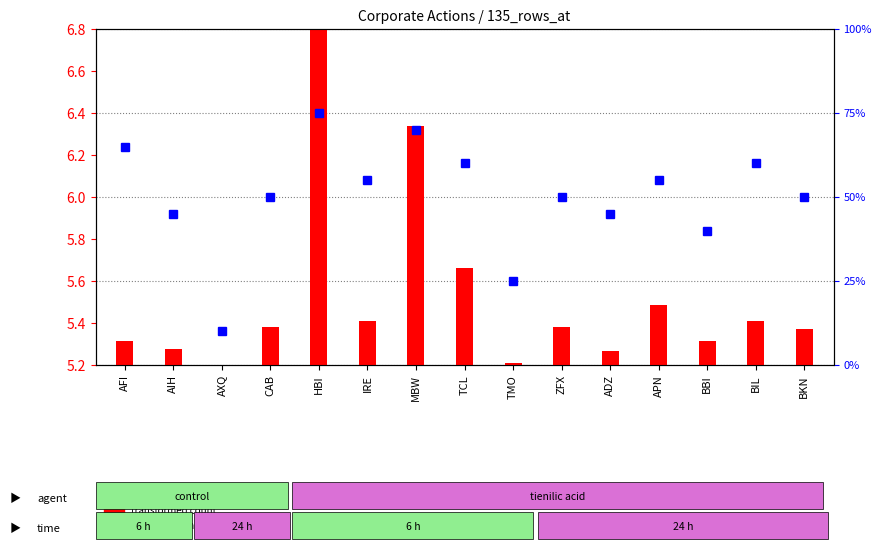

Which series has the widest spread of values?

percentile rank within the sample